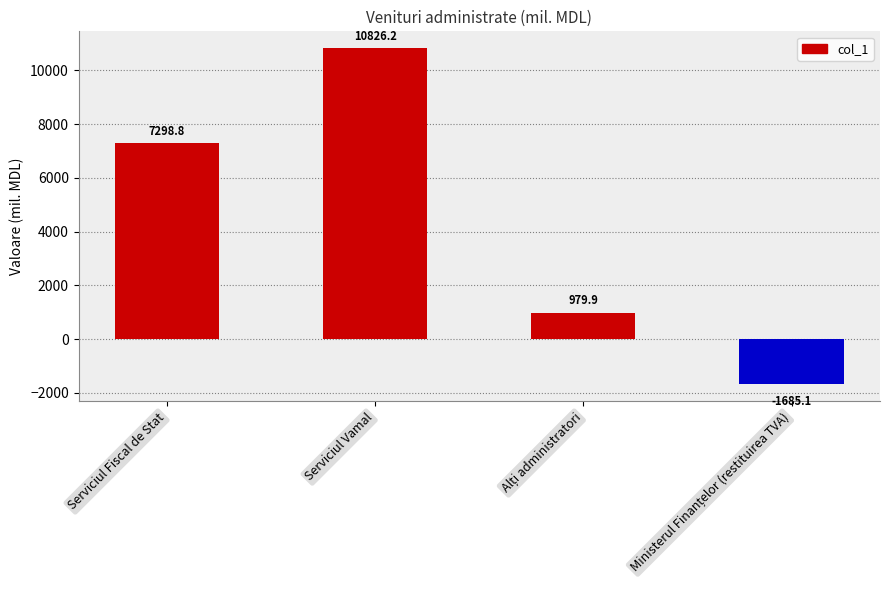

What is the label of the 4th bar from the right?

Serviciul Fiscal de Stat